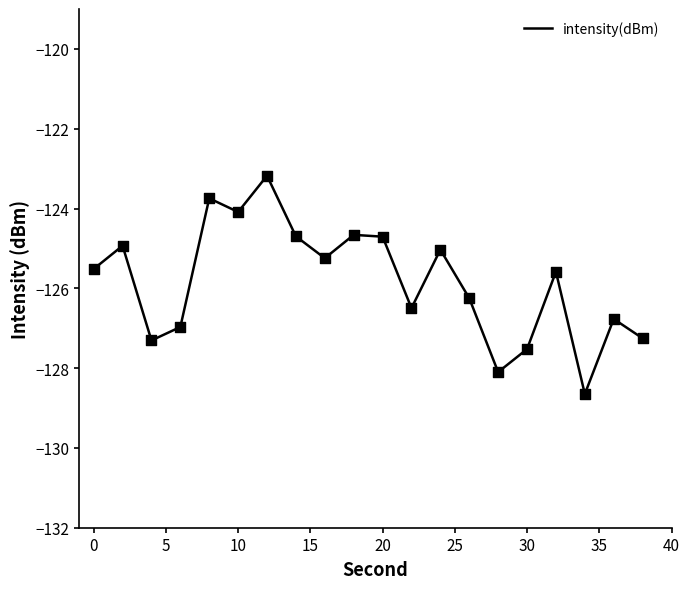

What is the difference between the maximum and minimum values?

5.5